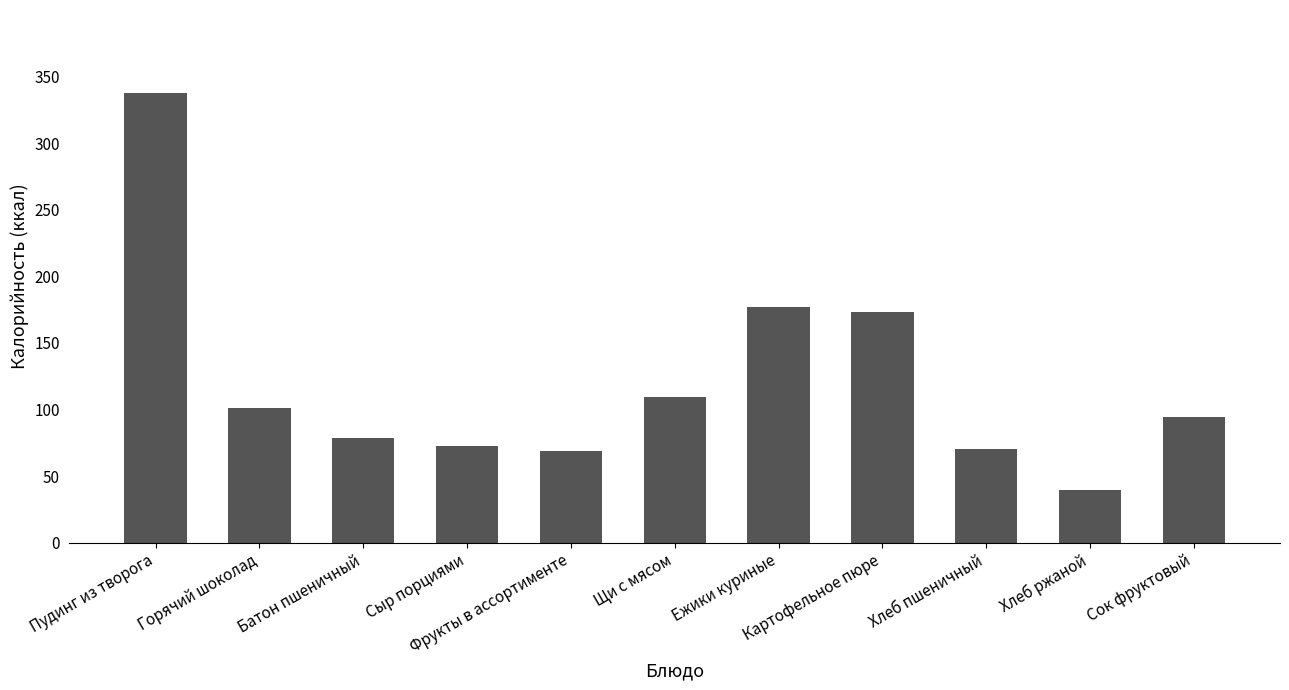

The chart shows a value of 110.1 at Картофельное пюре. True or false?

False